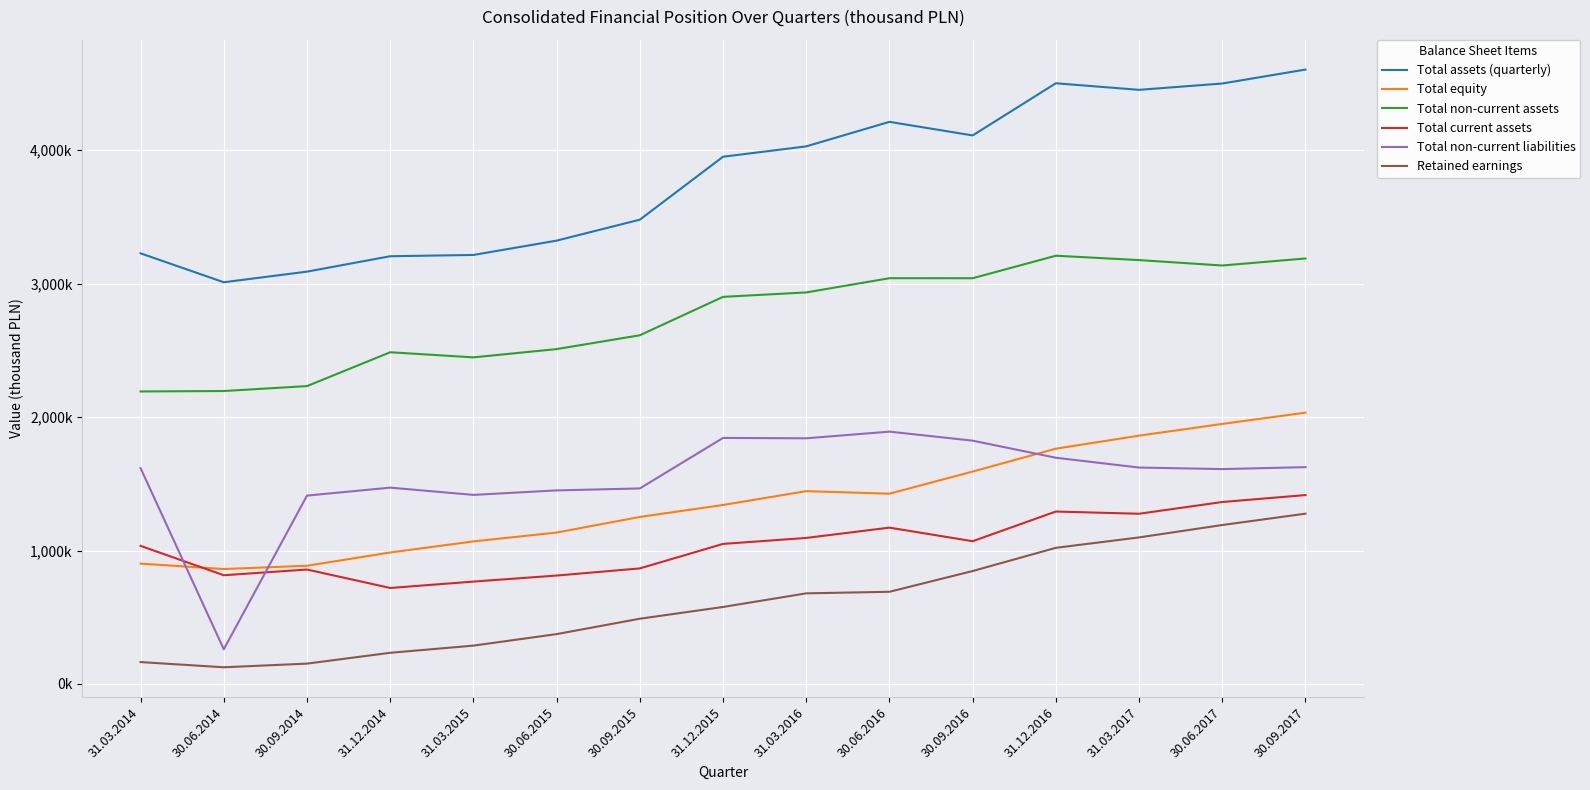

True or false: Total equity and Total non-current assets cross at least once.

False